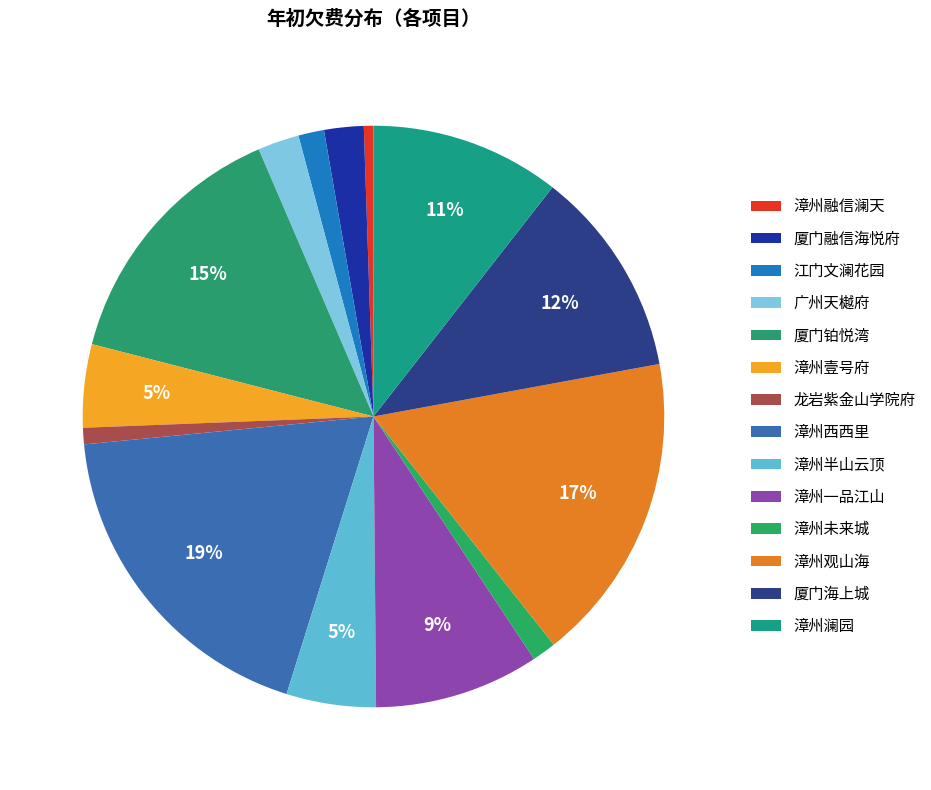

Count the number of slices in the pie.

14